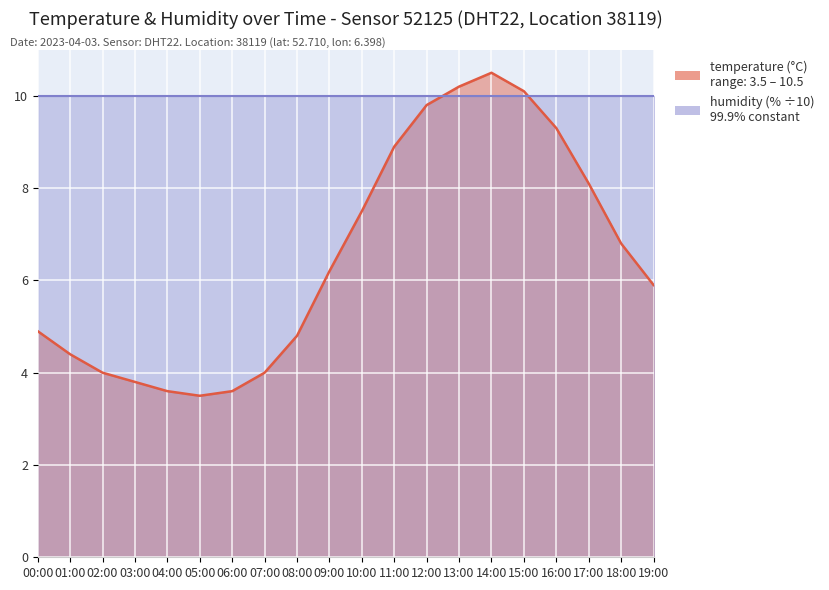

The chart shows a value of 3.1 at 18:00. True or false?

False